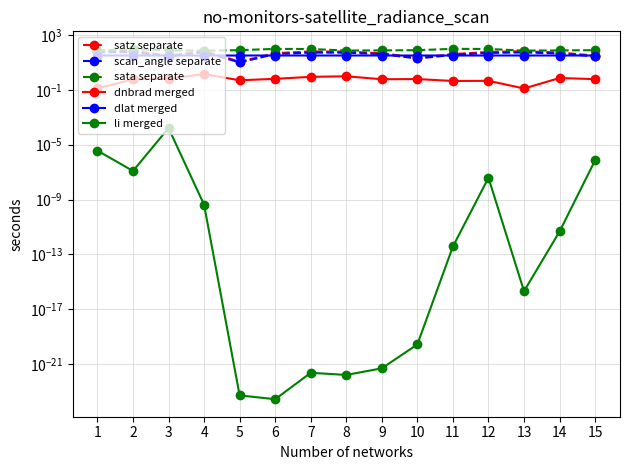

What is the sum of all dlat merged values?

473.6